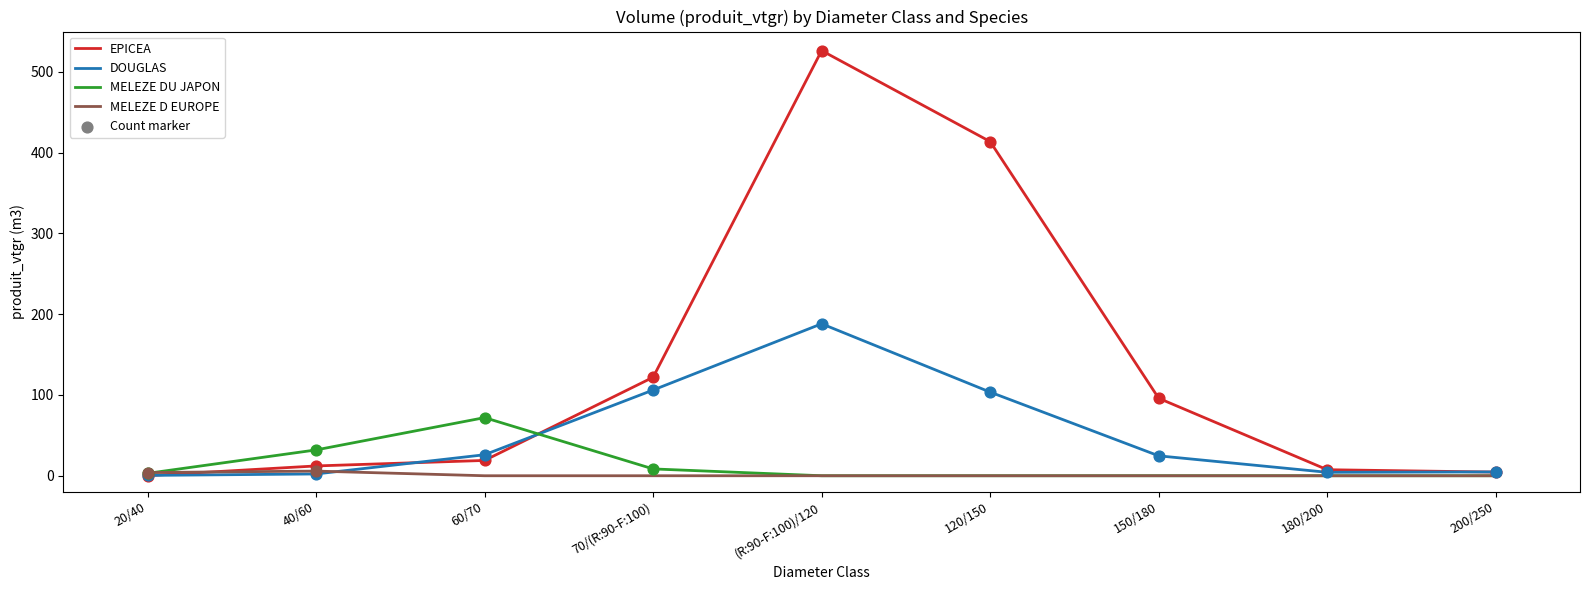

Which series has the largest total across all categories?

EPICEA